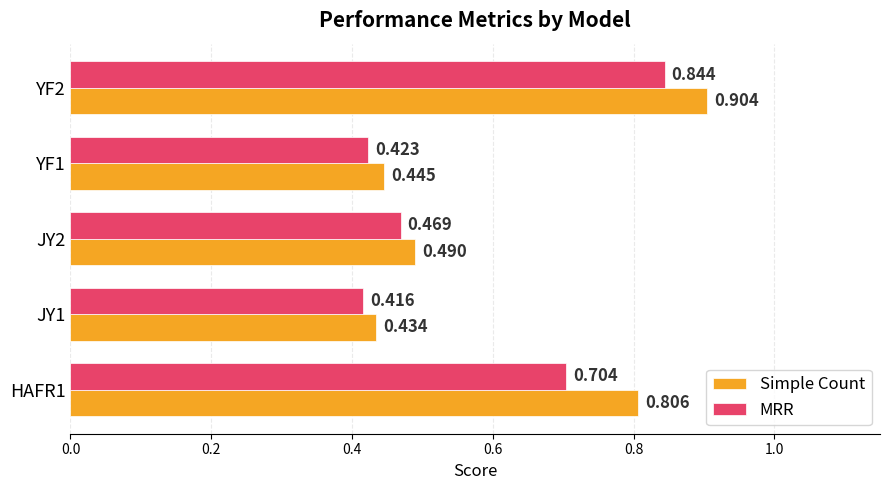

Which series has the widest spread of values?

Simple Count